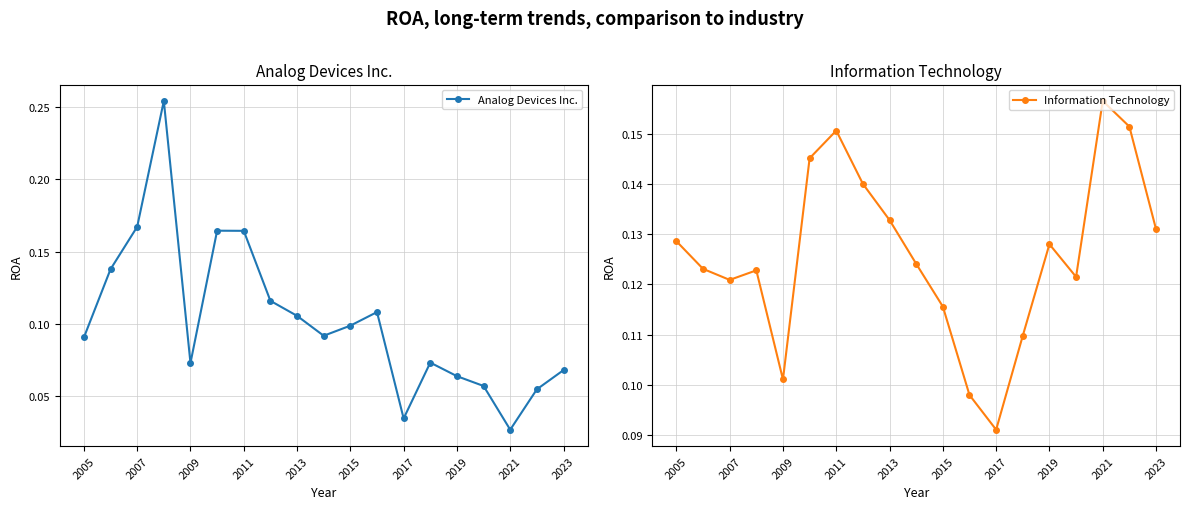

True or false: Analog Devices Inc. has a value of 0.1 at 2015.

True